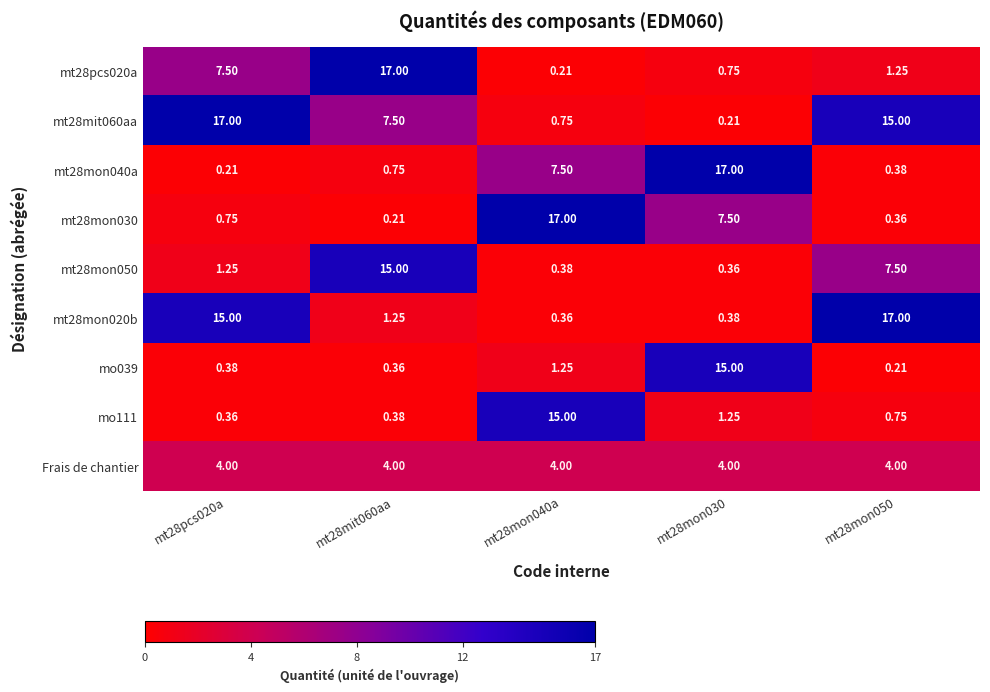

What is the difference between the highest and lowest values at mt28mon030?

16.8